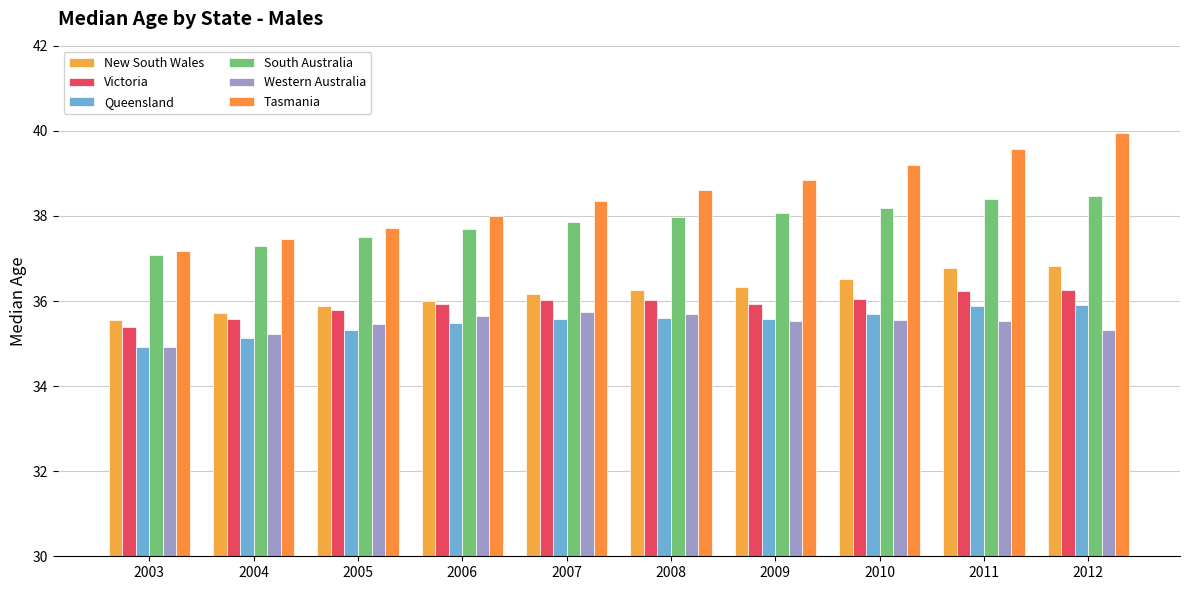

At which category is the sum across all series the highest?

2012